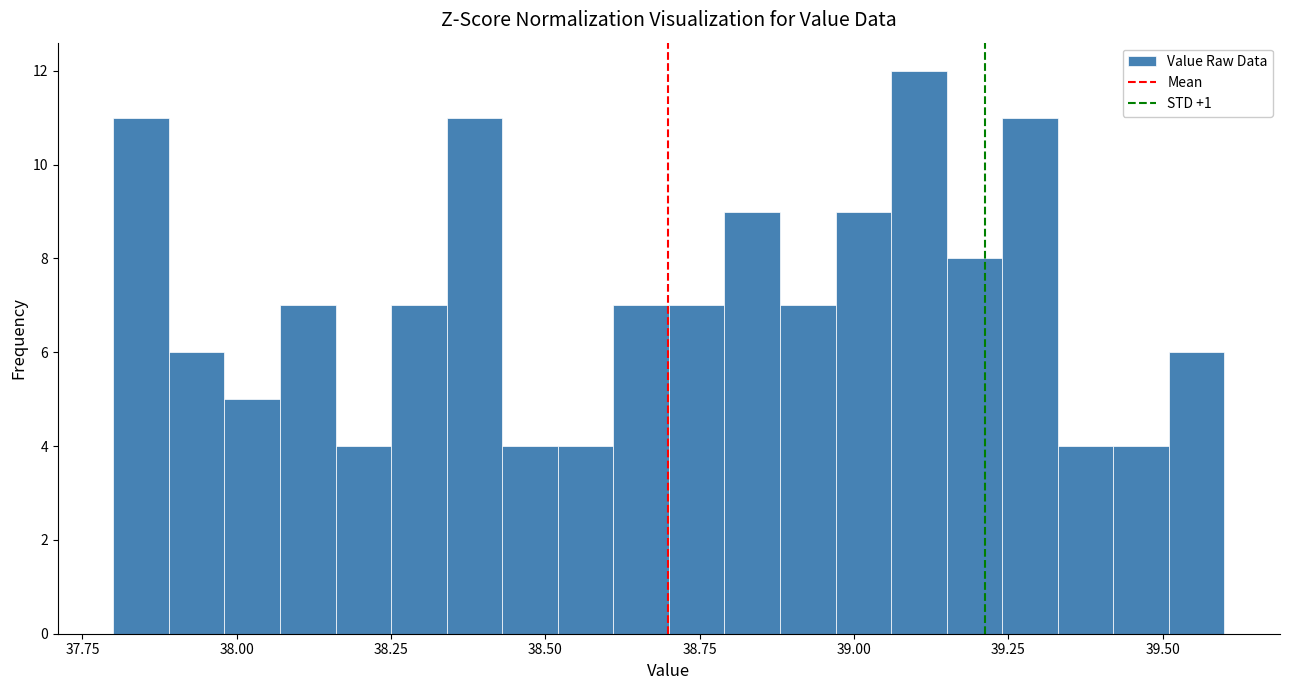

Around what value on the x-axis is the tallest bar? Give the approximate position of its centre, as read against the axis.

39.10